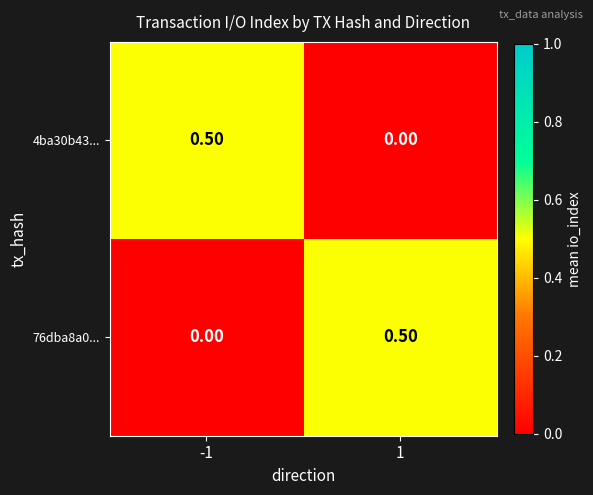

What is the total value across all series at 1?

0.5